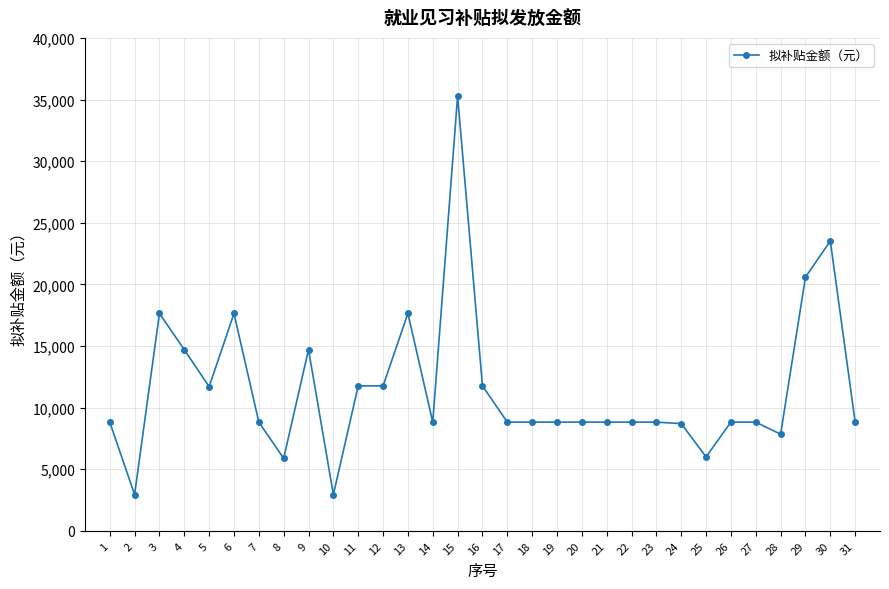

What is the difference between the second highest and minimum values?

20580